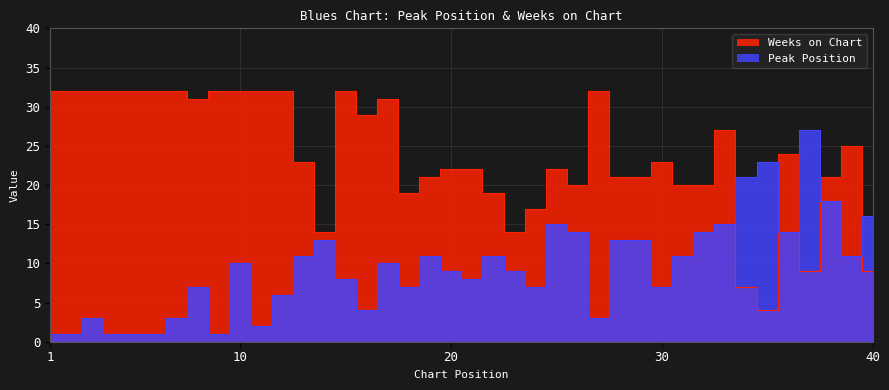

Where does the Peak Position series first go above 10?

13